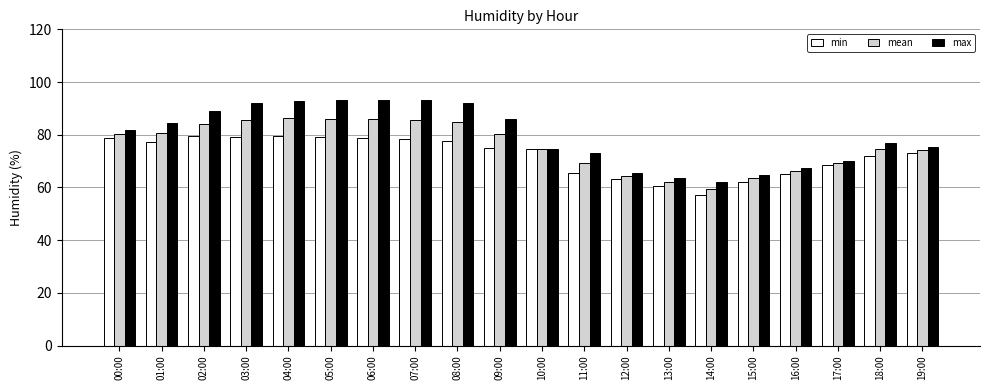

Which series changed the most between 11:00 and 13:00?

max